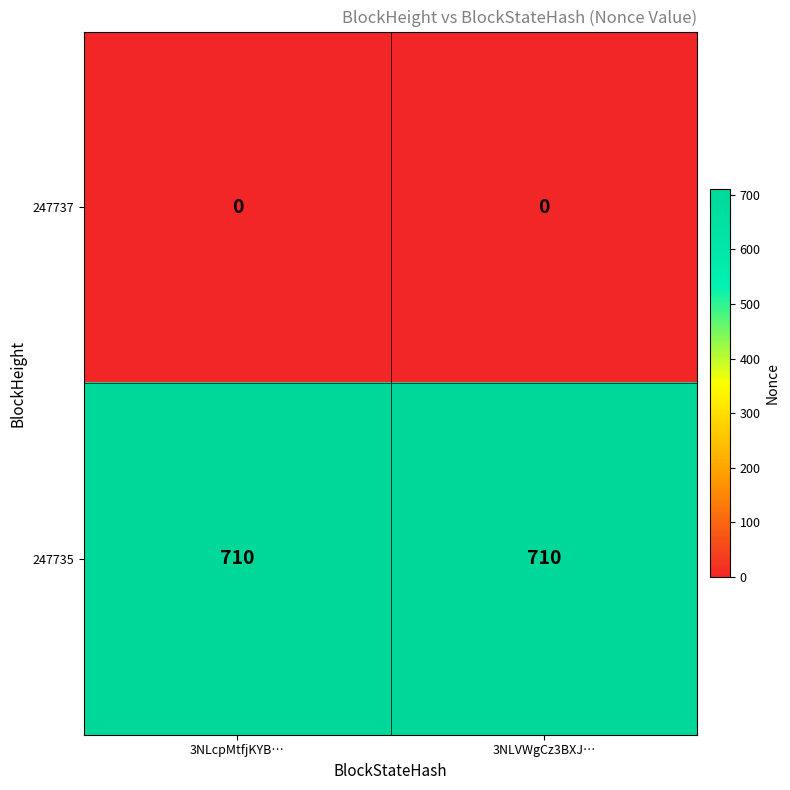

Read the 247735 value at 3NLVWgCz3BXJ….

710